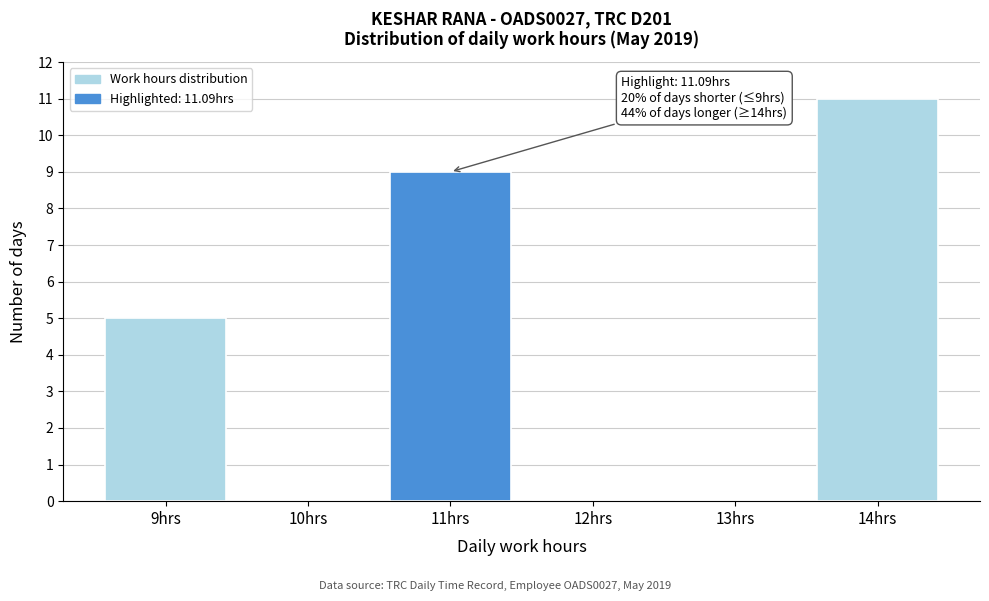

Reading right to left, transcribe all the data shown in this chart.

14hrs=11	13hrs=0	12hrs=0	11hrs=9	10hrs=0	9hrs=5